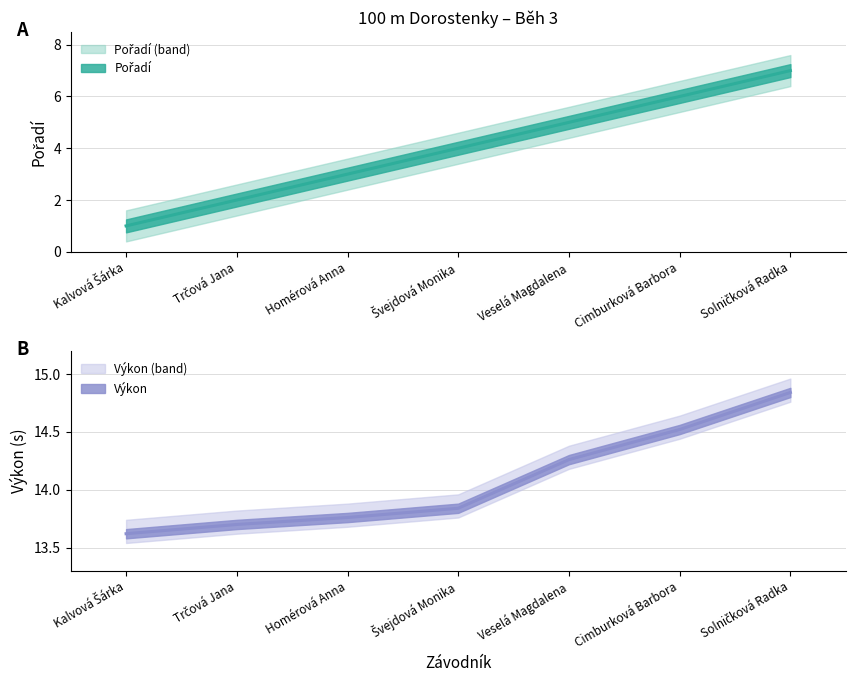

List the series in order of their peak value, lowest first.

Pořadí, Výkon